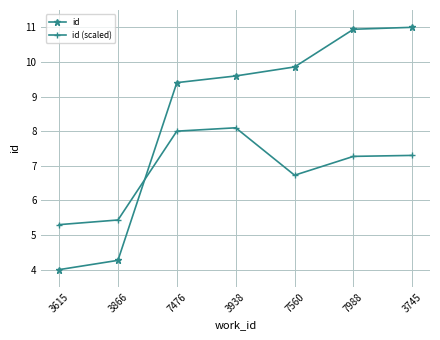

What position from the left is 7988?

6